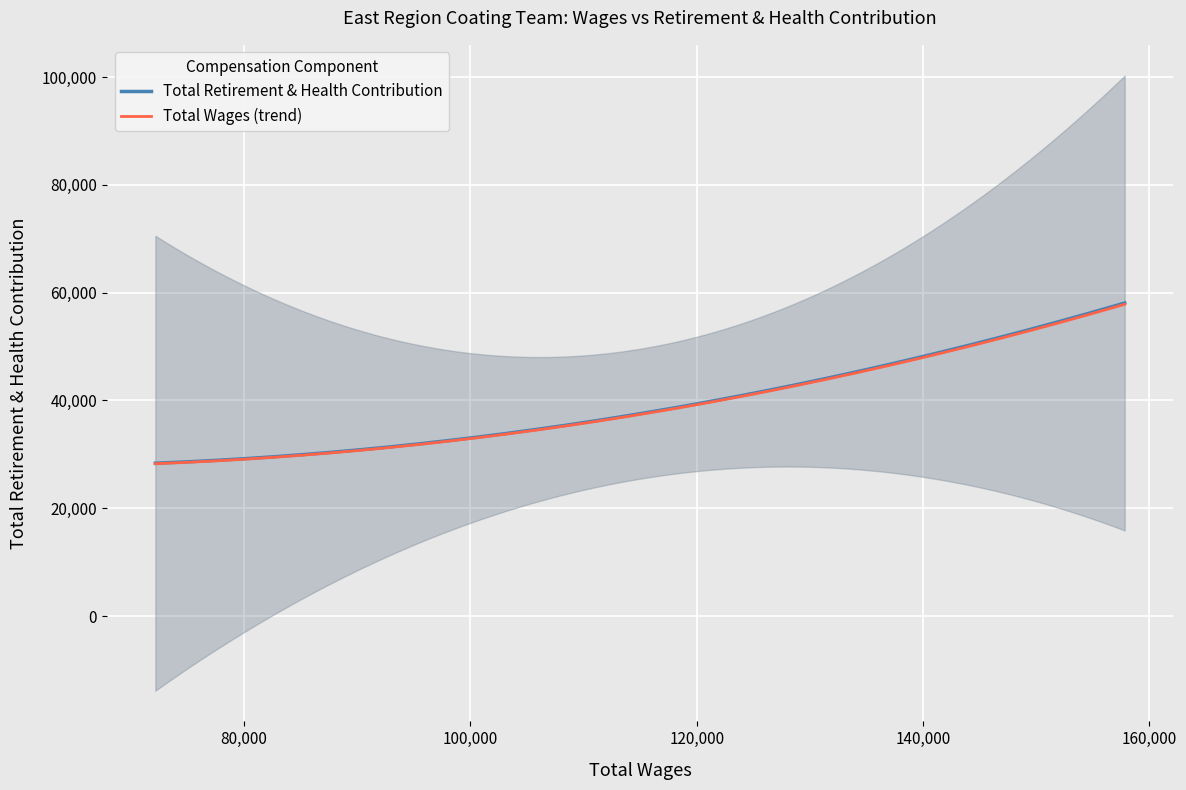

What is the change in value from 119768.0 to 157825.0?

+18866